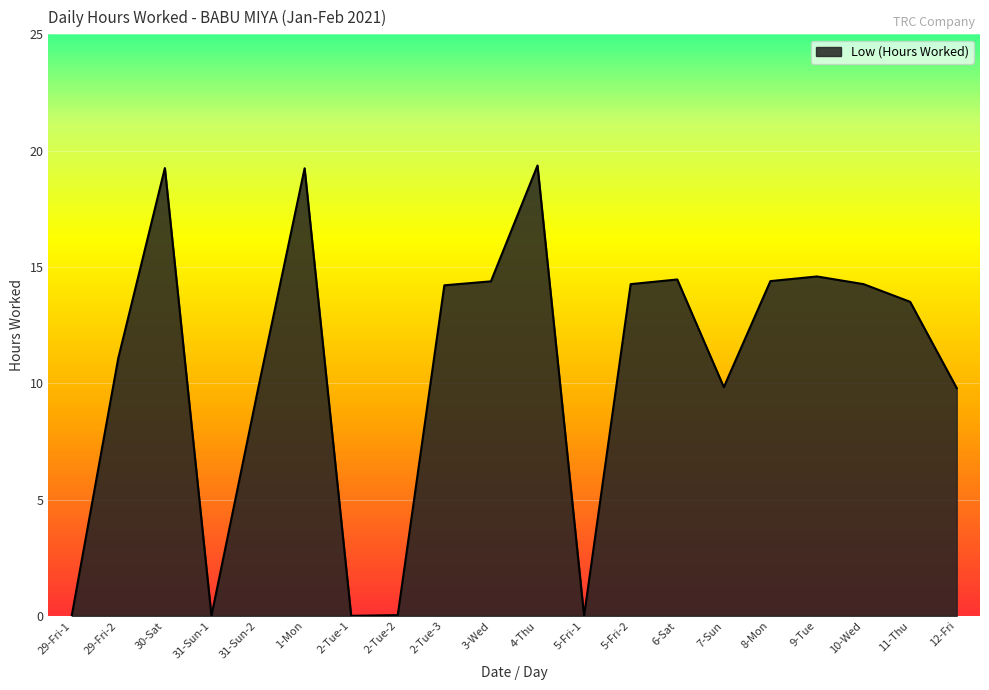

What position from the right is 5-Fri-1?

9